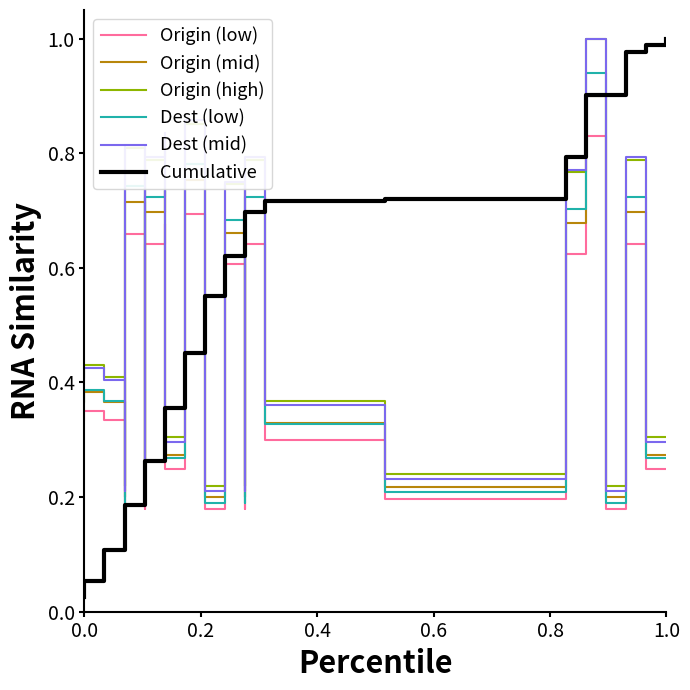

What is the maximum value shown in the chart?

1.0